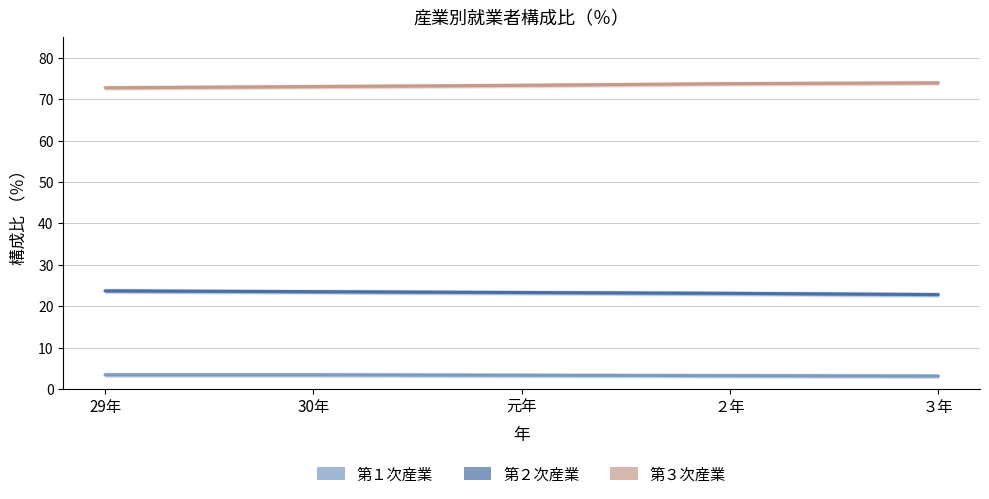

Between ２年 and 29年, which is larger?

29年